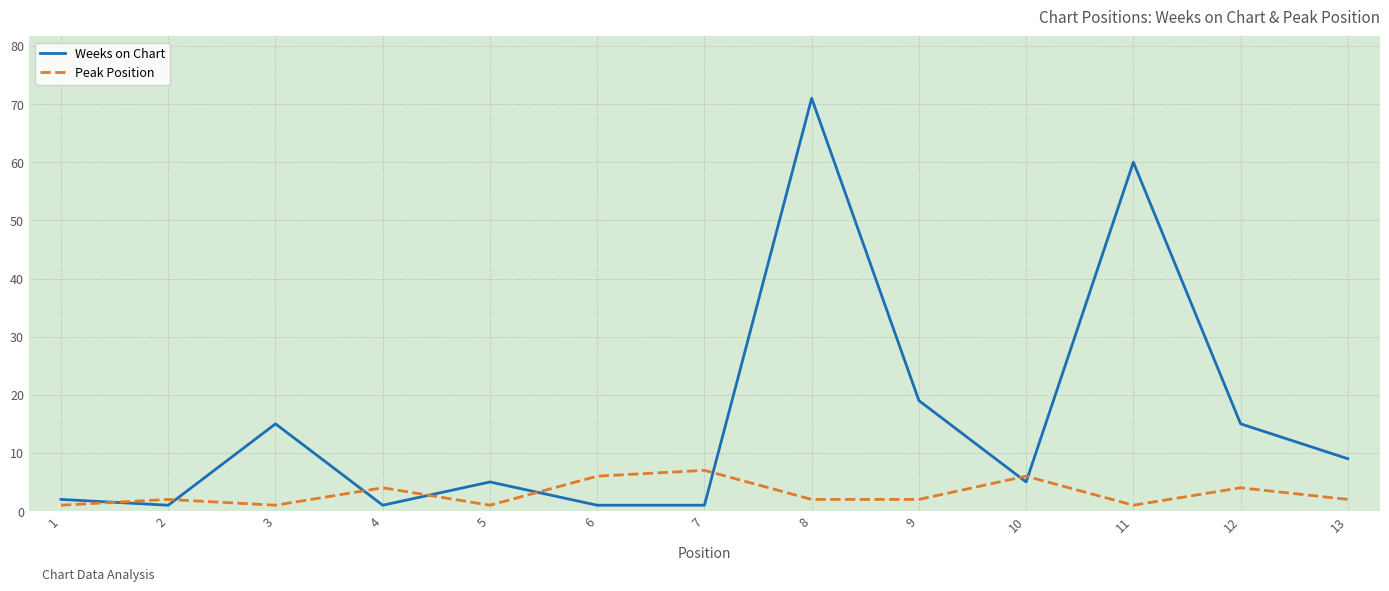

Does the chart display data point markers on the line(s)?

No